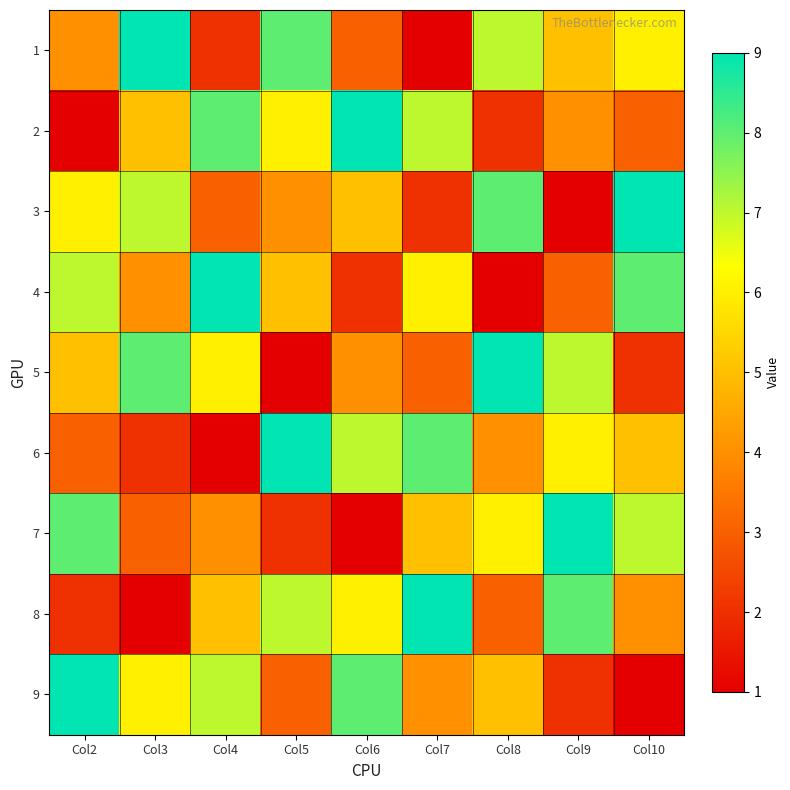

Reading left to right, extract all data points from this chart.

1: Col2=4	Col3=9	Col4=2	Col5=8	Col6=3	Col7=1	Col8=7	Col9=5	Col10=6
2: Col2=1	Col3=5	Col4=8	Col5=6	Col6=9	Col7=7	Col8=2	Col9=4	Col10=3
3: Col2=6	Col3=7	Col4=3	Col5=4	Col6=5	Col7=2	Col8=8	Col9=1	Col10=9
4: Col2=7	Col3=4	Col4=9	Col5=5	Col6=2	Col7=6	Col8=1	Col9=3	Col10=8
5: Col2=5	Col3=8	Col4=6	Col5=1	Col6=4	Col7=3	Col8=9	Col9=7	Col10=2
6: Col2=3	Col3=2	Col4=1	Col5=9	Col6=7	Col7=8	Col8=4	Col9=6	Col10=5
7: Col2=8	Col3=3	Col4=4	Col5=2	Col6=1	Col7=5	Col8=6	Col9=9	Col10=7
8: Col2=2	Col3=1	Col4=5	Col5=7	Col6=6	Col7=9	Col8=3	Col9=8	Col10=4
9: Col2=9	Col3=6	Col4=7	Col5=3	Col6=8	Col7=4	Col8=5	Col9=2	Col10=1